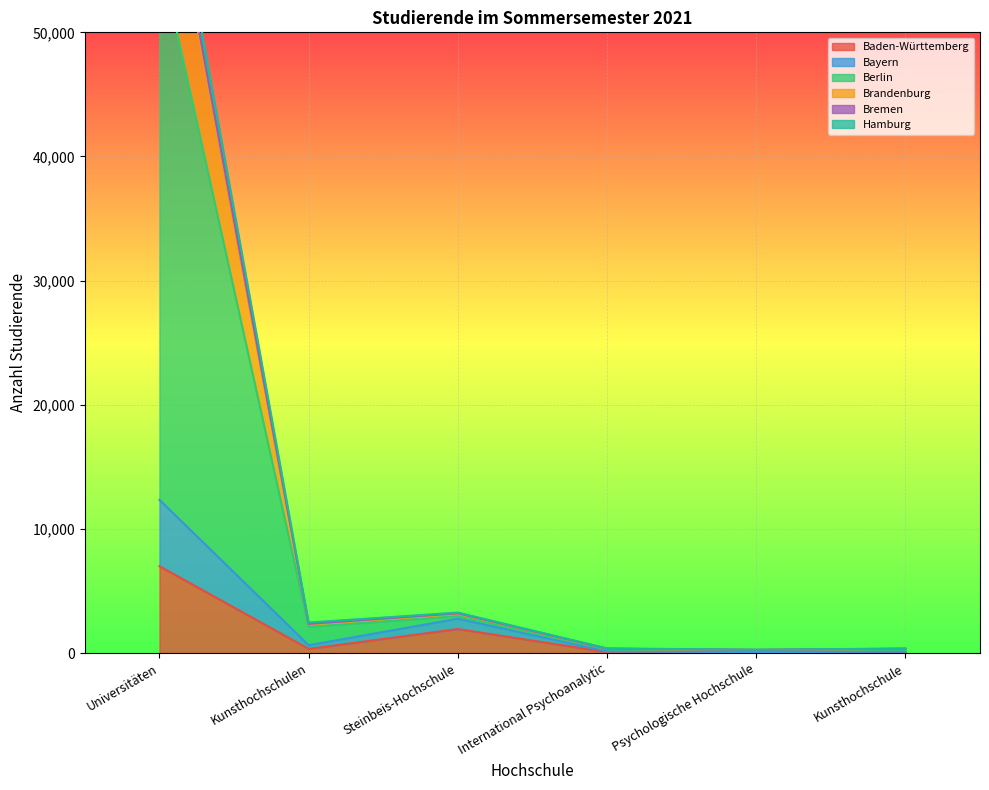

Reading right to left, transcribe all the data shown in this chart.

Baden-Württemberg: 60	36	71	1932	332	6993
Bayern: 107	73	132	2766	628	12340
Berlin: 364	268	373	3256	2454	68986
Brandenburg: 345	255	348	3202	2350	67307
Bremen: 344	249	335	3173	2326	66685
Hamburg: 331	220	299	2970	2111	56379